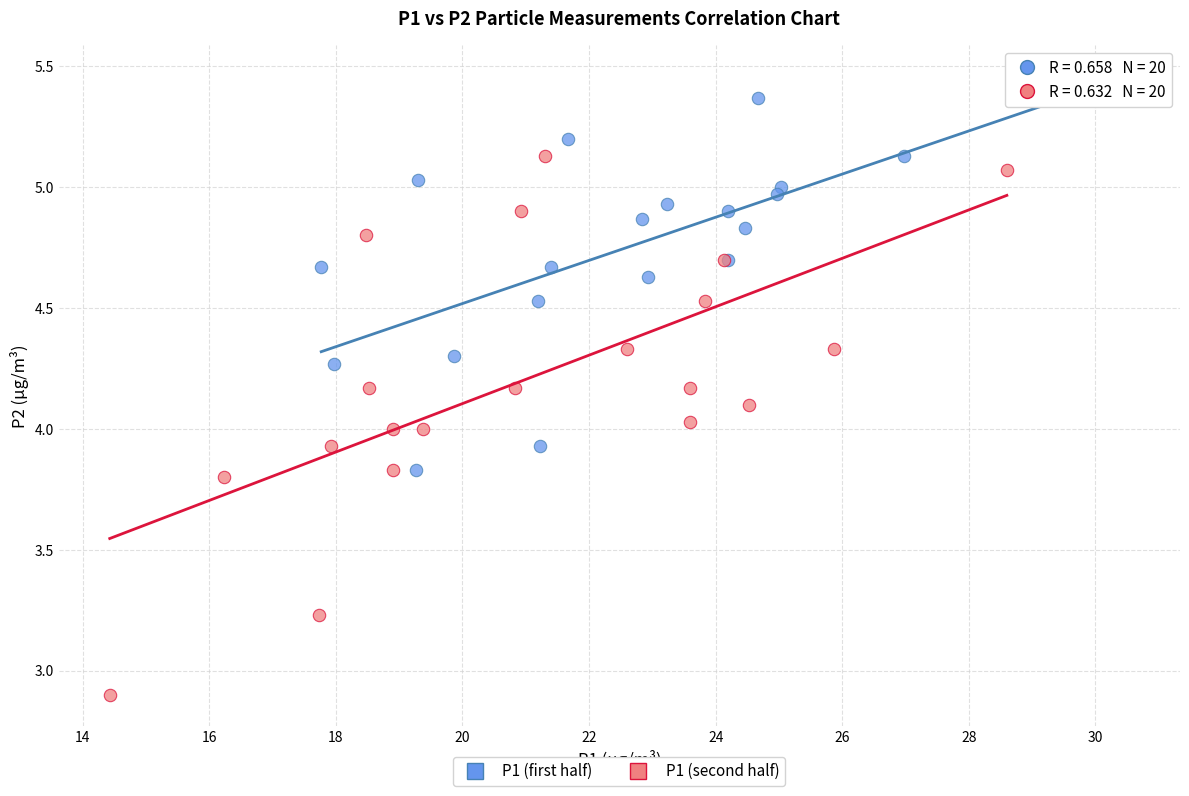

Which series has the largest Y range (max minus min)?

P1 (second half)